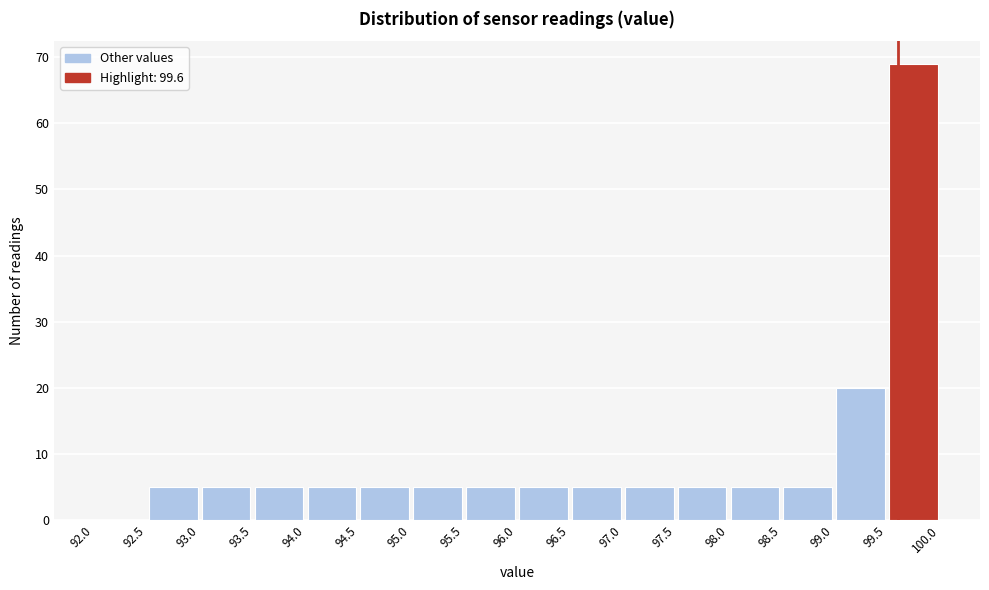

Over which range of the x-axis is the bar tallest?

99.5 to 100.0